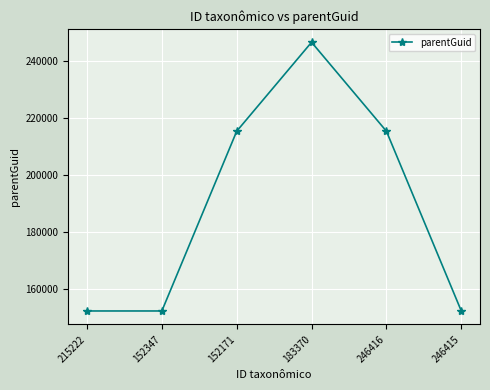

Does the chart have visible grid lines?

Yes